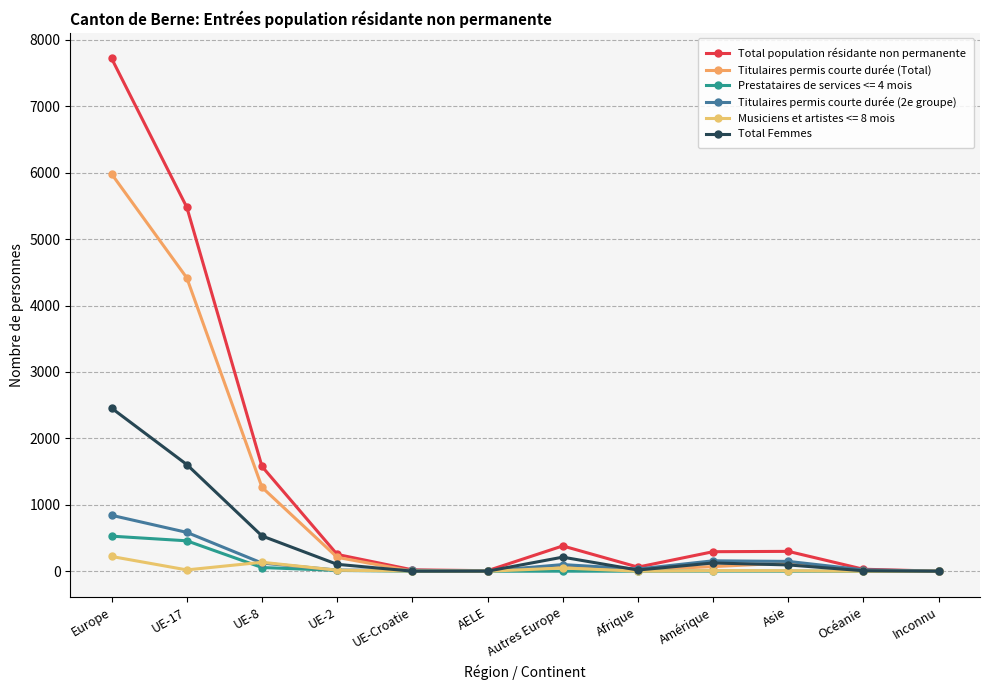

Is it true that Titulaires permis courte durée (2e groupe) equals 123 at UE-8?

True